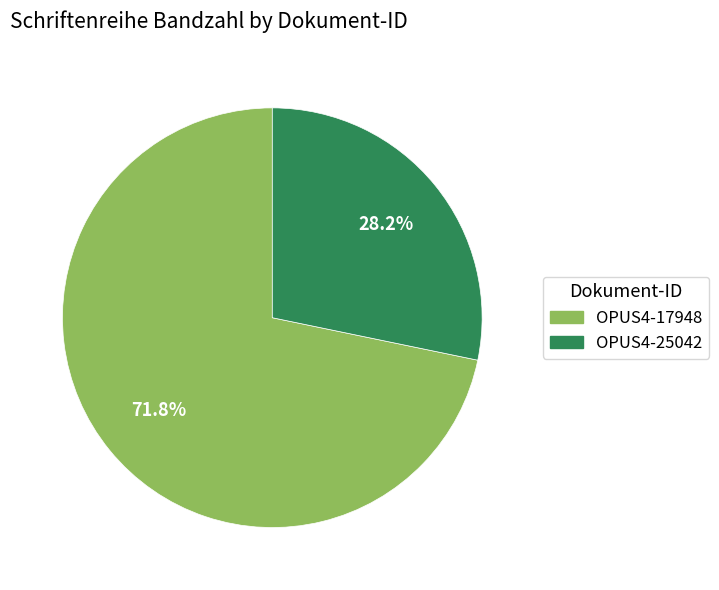

How many segments does this pie chart have?

2